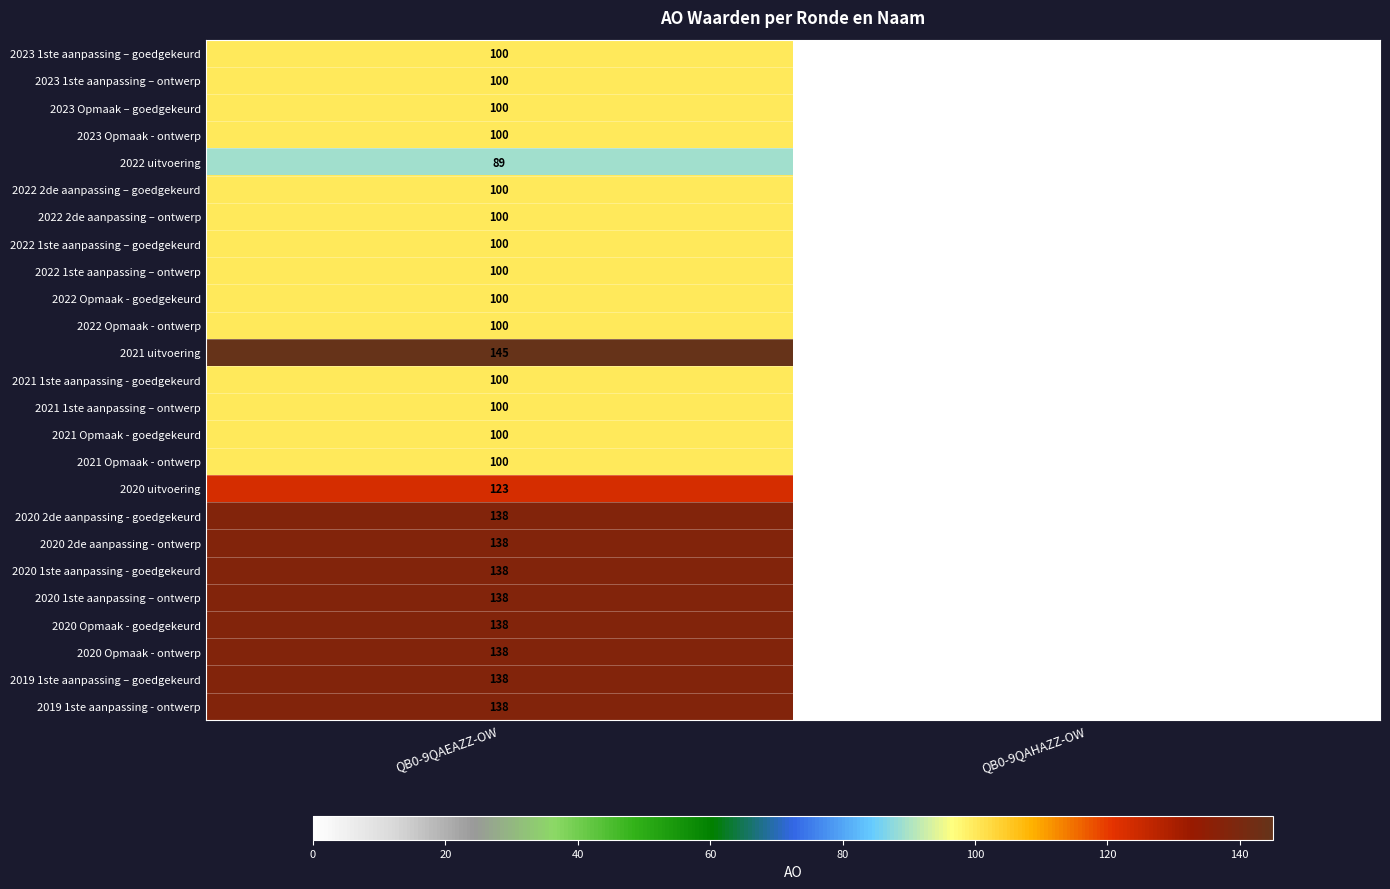

Is the value of 2021 Opmaak - ontwerp at QB0-9QAEAZZ-OW greater than the value of 2022 2de aanpassing – goedgekeurd at QB0-9QAHAZZ-OW?

Yes